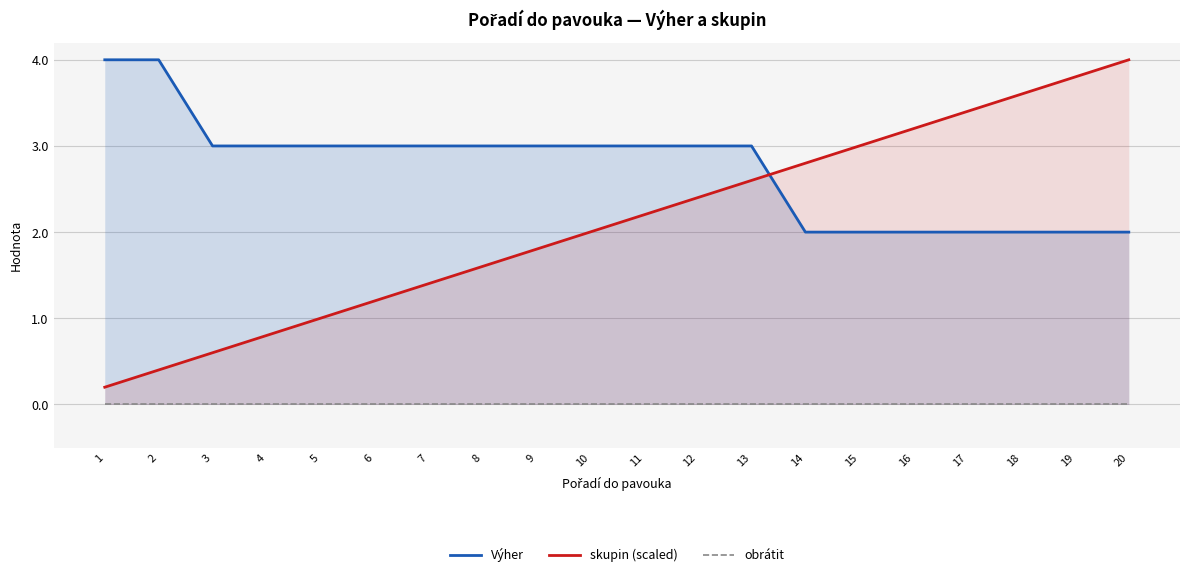

Between 15 and 16, which series saw the biggest shift?

skupin (scaled)